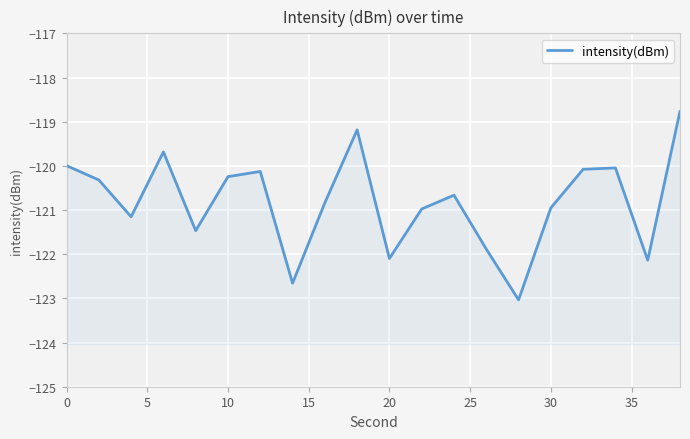

How many lines are shown in the chart?

1